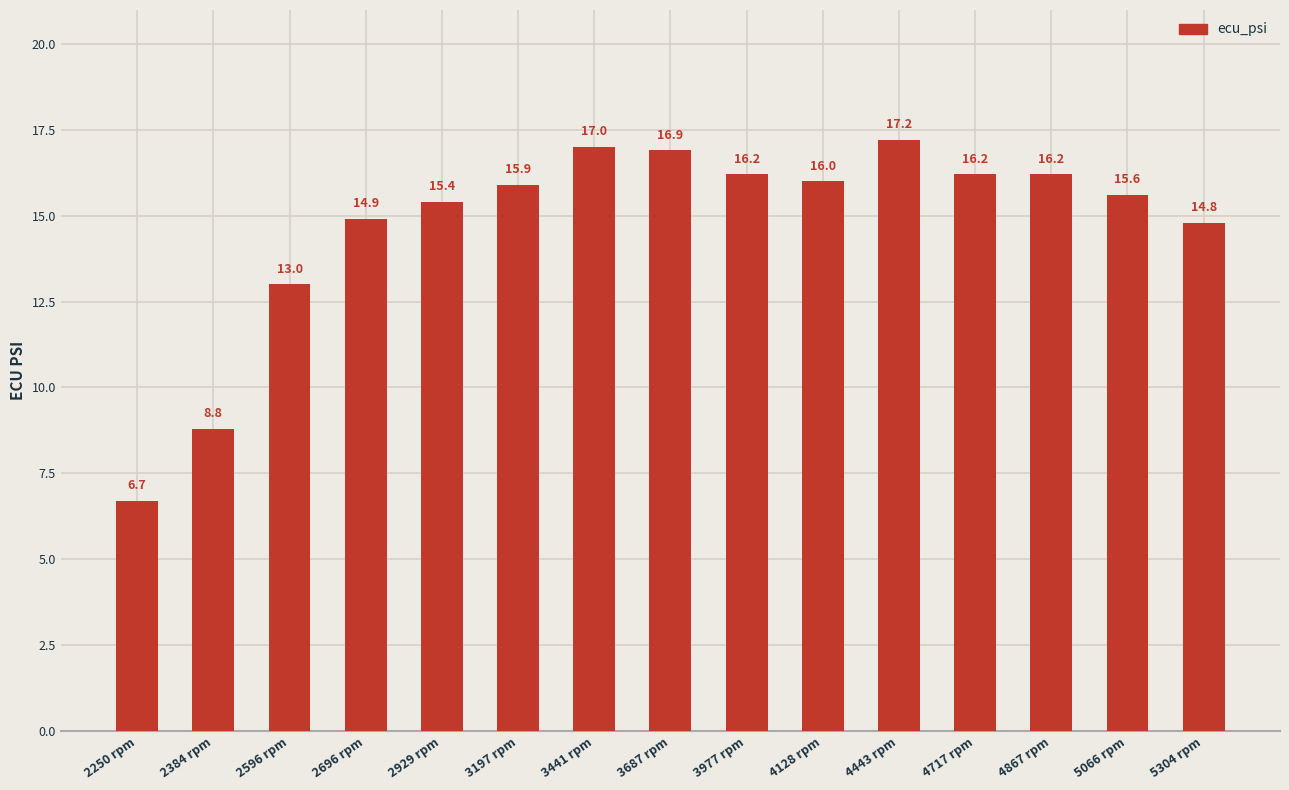

What is the difference between the values at 3977 rpm and 5066 rpm?

0.6